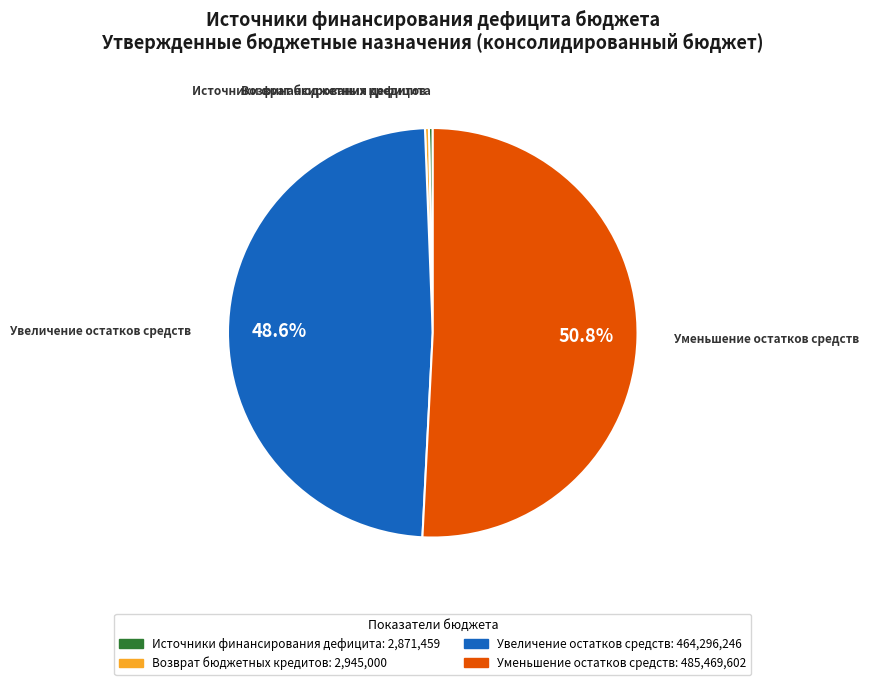

How many segments does this pie chart have?

4